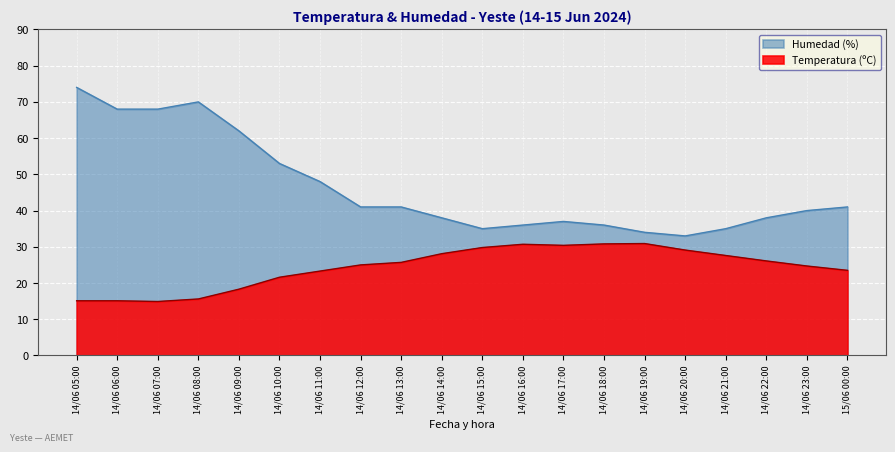

What position from the right is 14/06 15:00?

10